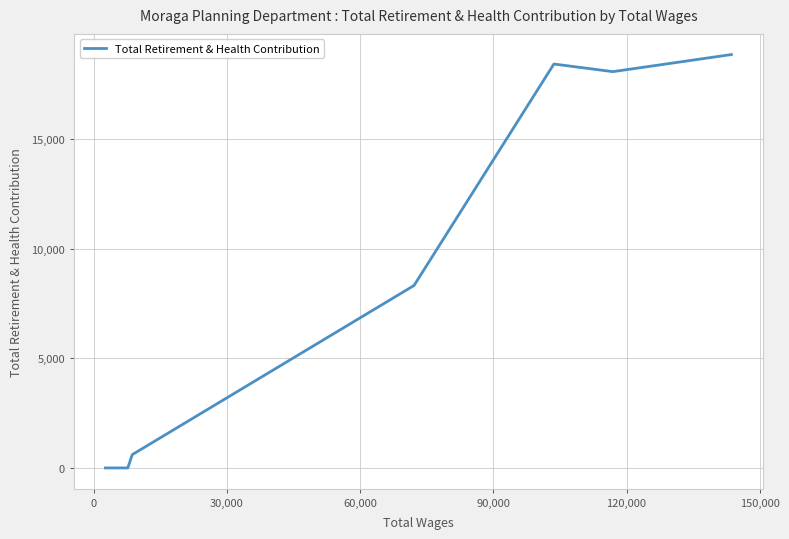

What is the greatest value displayed?

18868